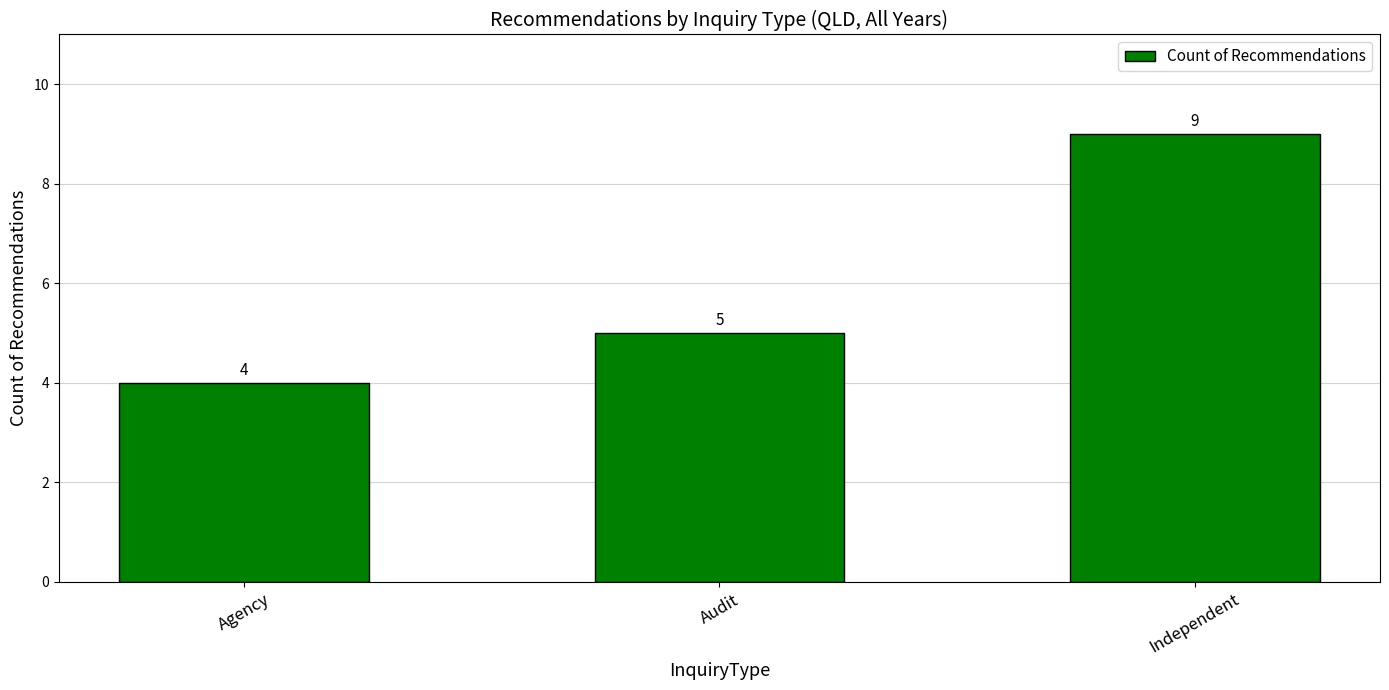

Count the number of categories in the chart.

3